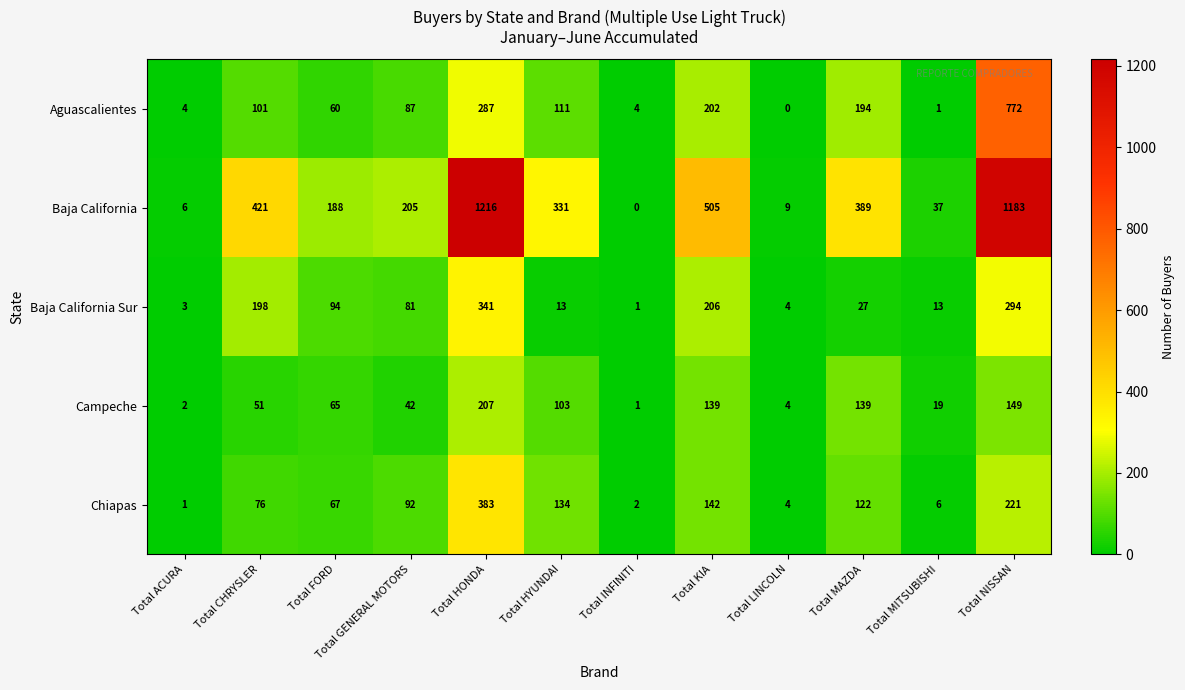

What is the sum of all Aguascalientes values?

1823